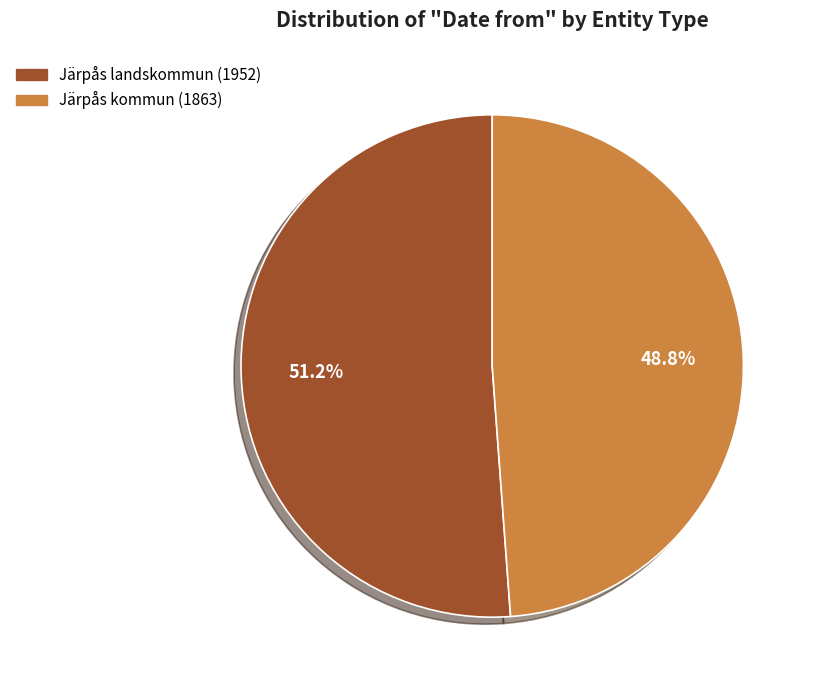

Which slice represents more than half of the pie?

Järpås landskommun